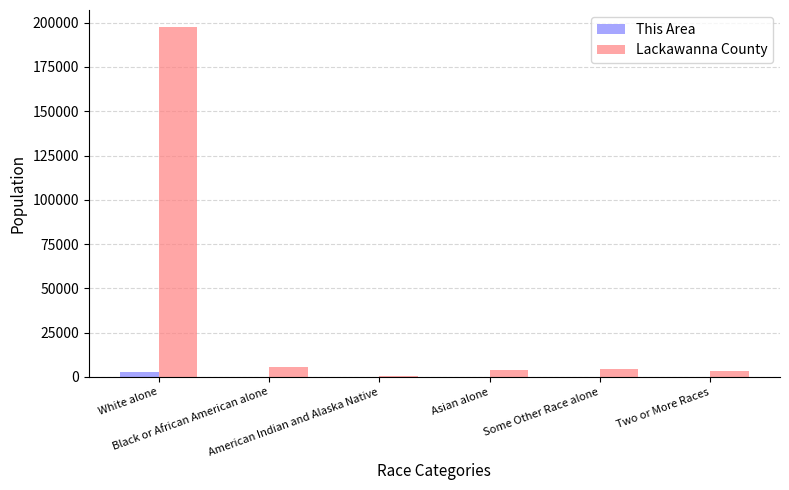

The This Area series shows 8 at Asian alone. True or false?

True